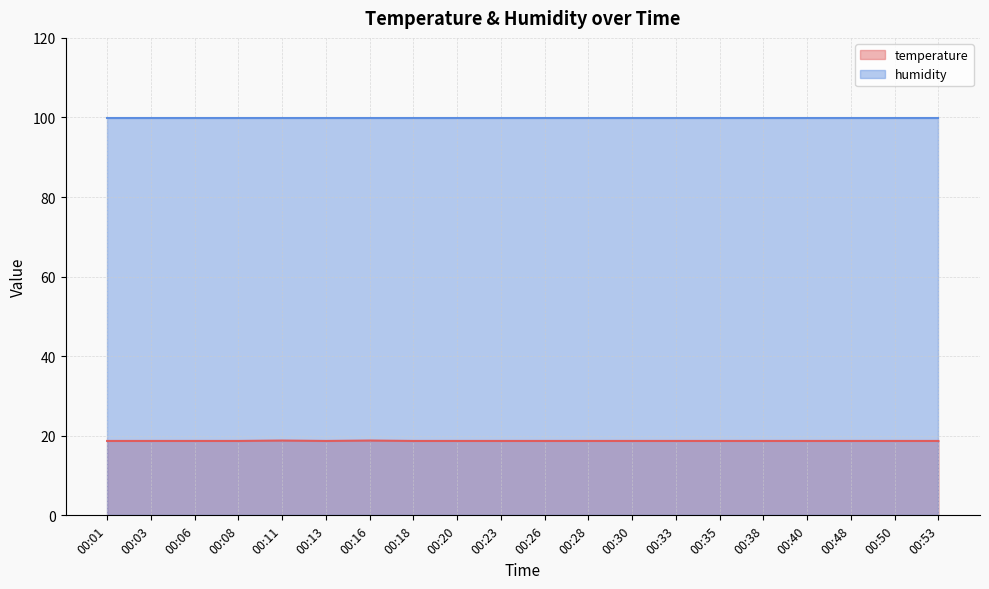

How many points are lower than both their immediate neighbors (excluding endpoints)?

1